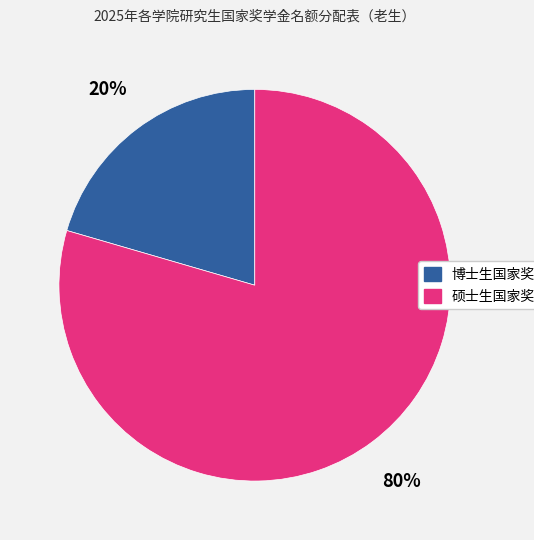

Does any single category account for the majority?

Yes